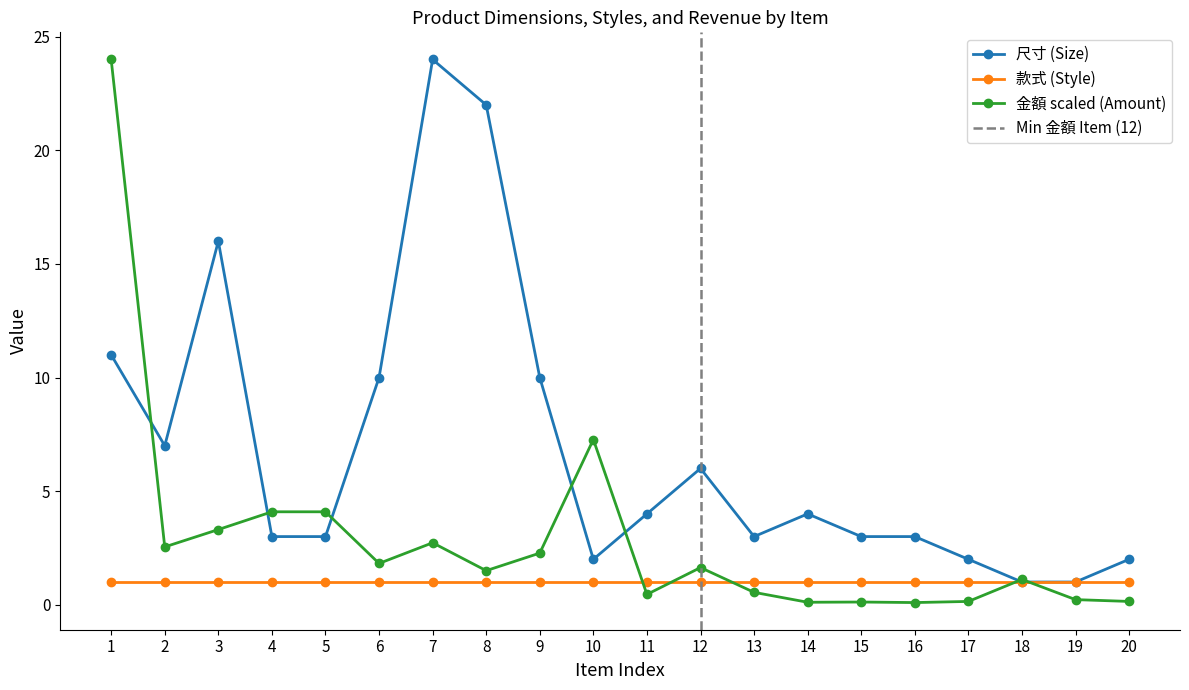

What is the spread (max minus min) of values at 11?

3.5